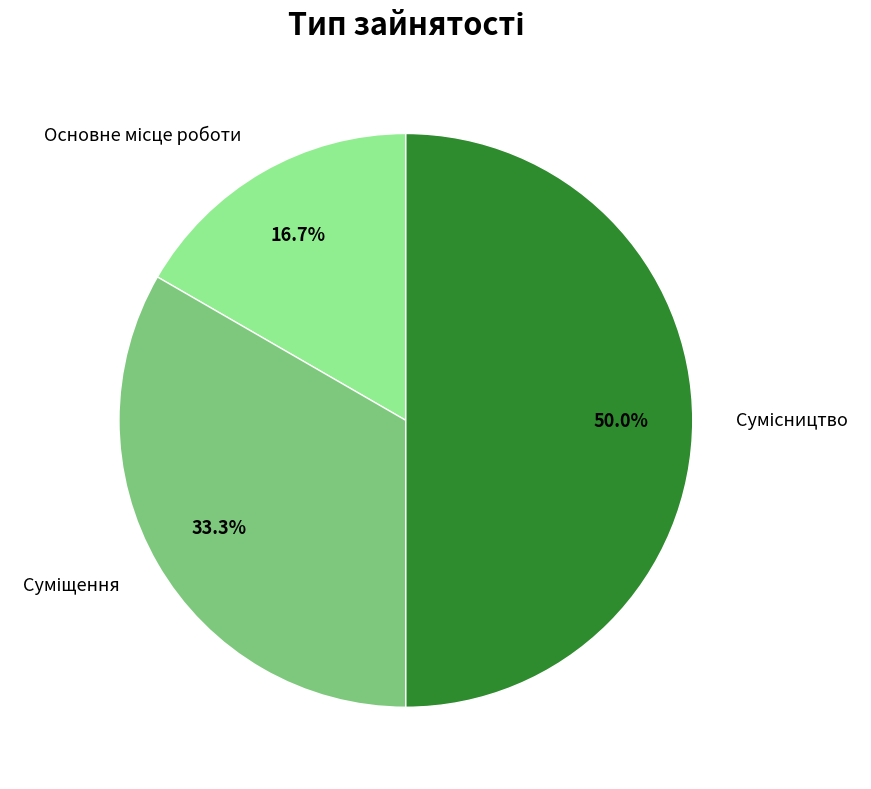

Is there any slice that represents more than half of the pie?

No